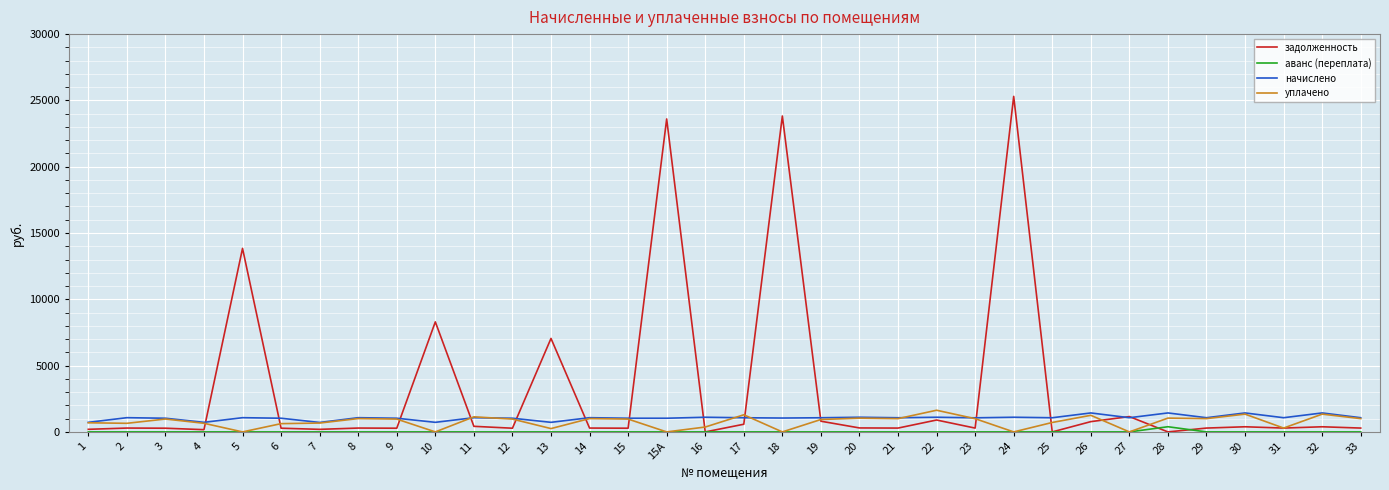

Read the задолженность value at 31.

289.9